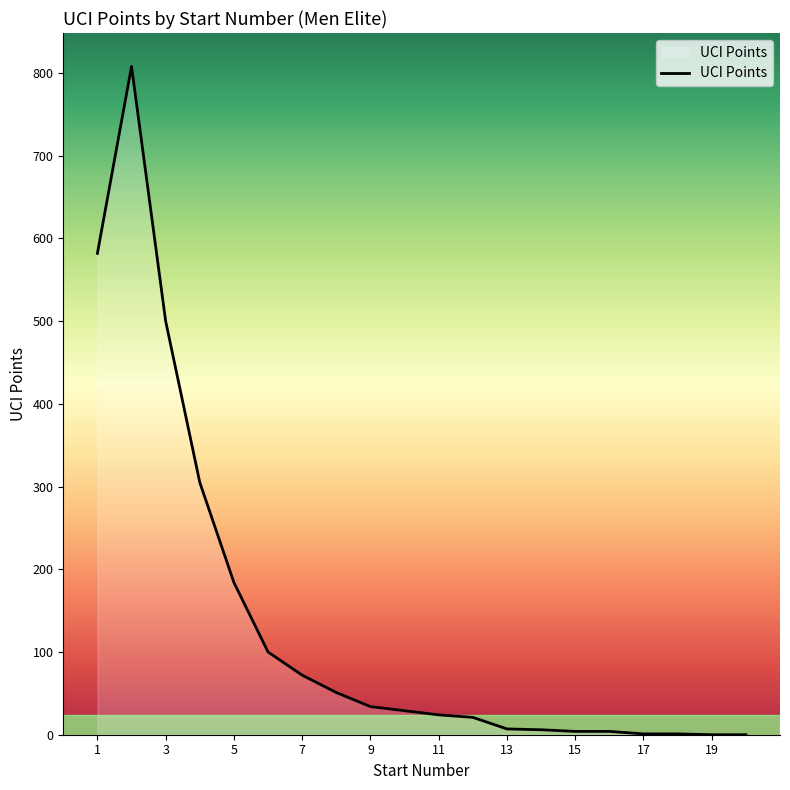

What is the maximum value shown in the chart?

808